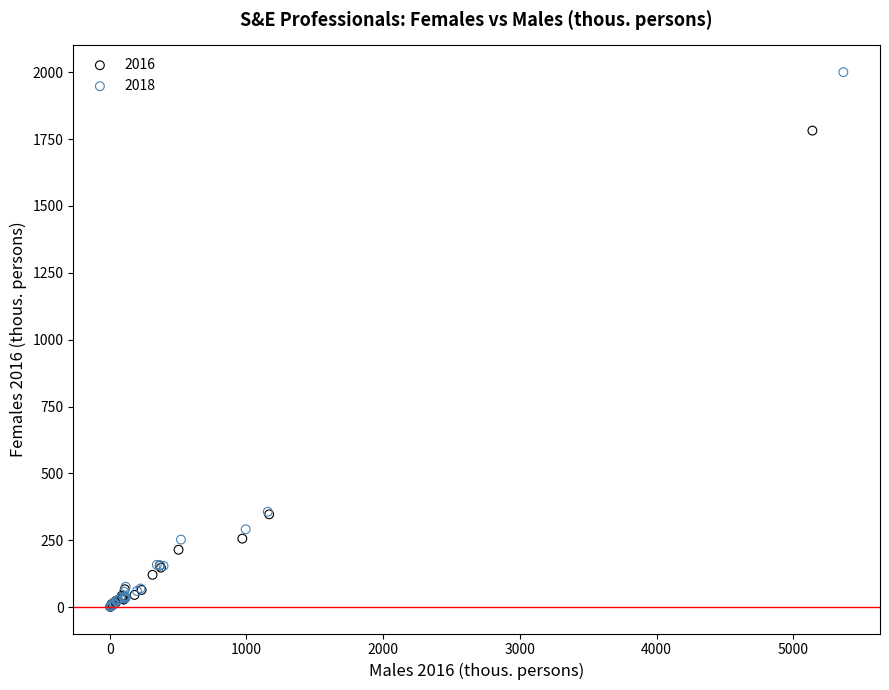

Which series contains the highest Y value?

2018